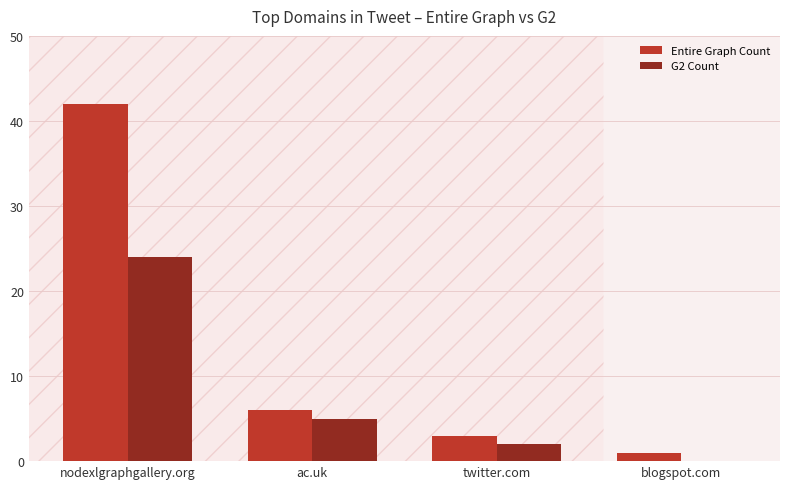

What is the sum of the Entire Graph Count values at blogspot.com and twitter.com?

4